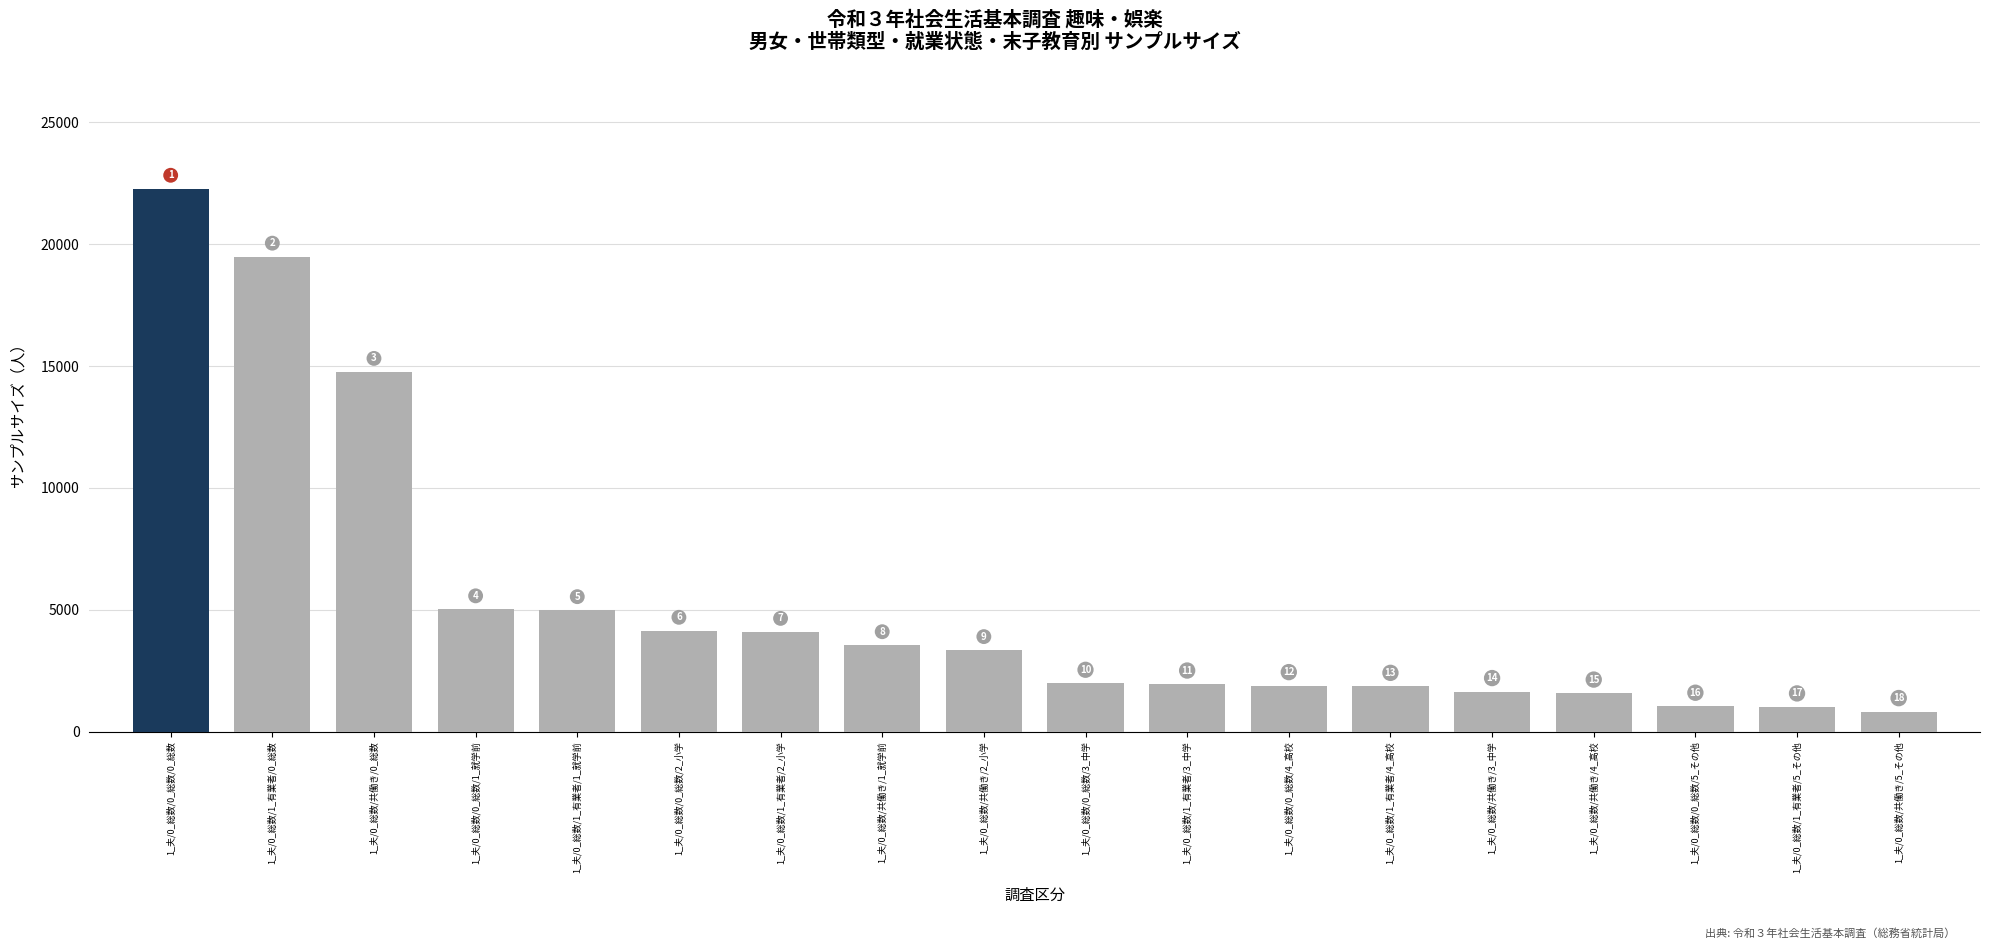

How many bars are there in total?

18